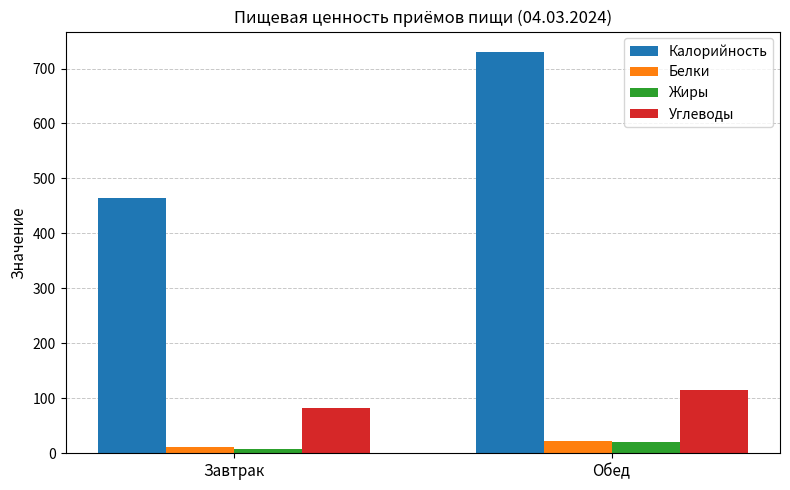

What is the sum of the Калорийность values at Завтрак and Обед?

1196.0